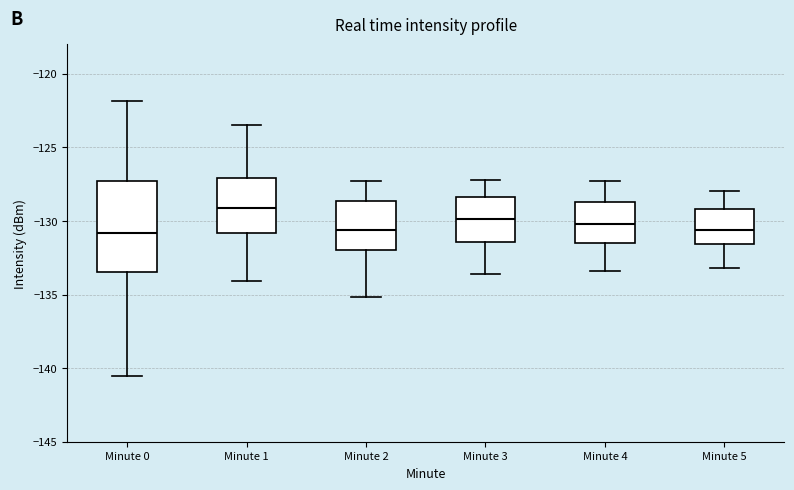

Comparing the boxes themselves (not the whiskers), which one is the tallest?

Minute 0